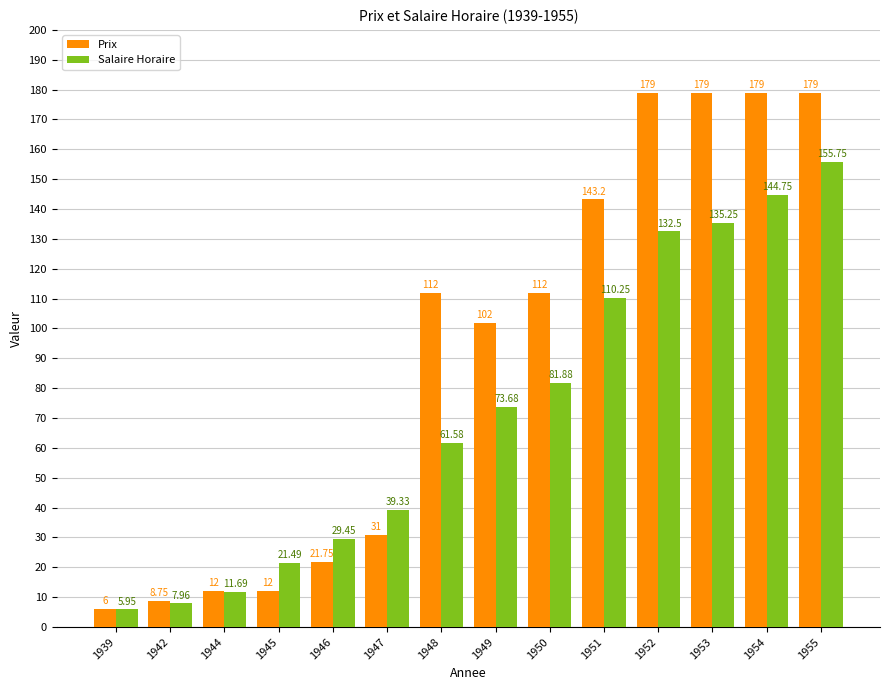

How many data points does each series have?

14